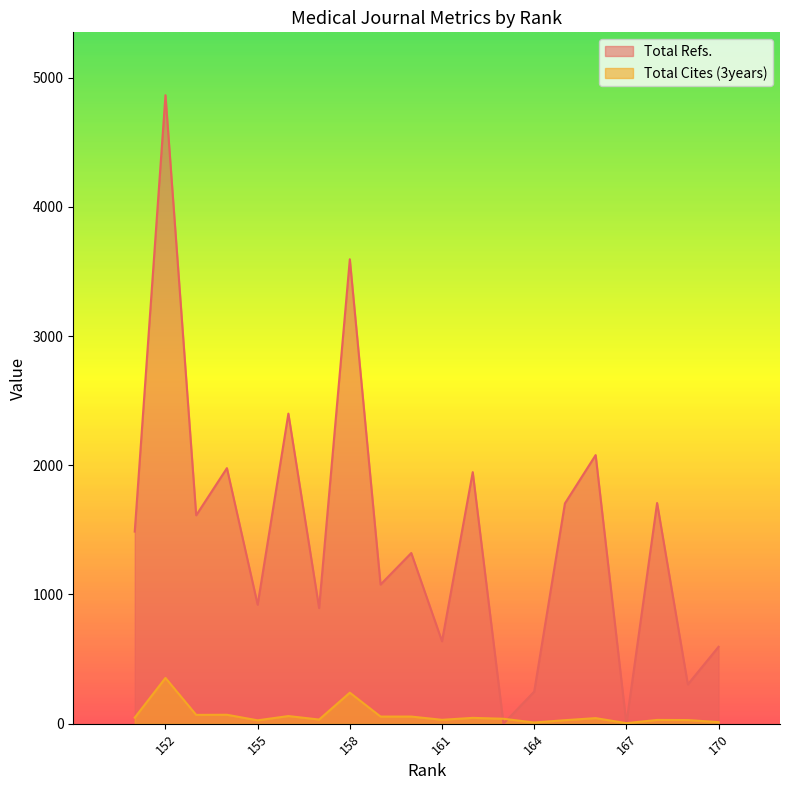

How many interior local peaks does the Total Refs. series have?

8